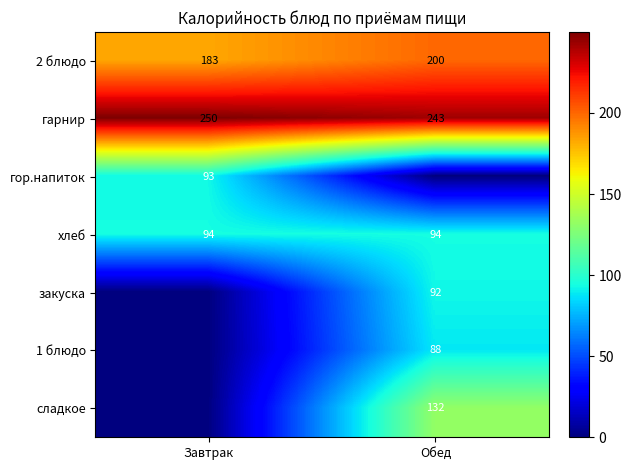

How many distinct data groups are displayed?

7